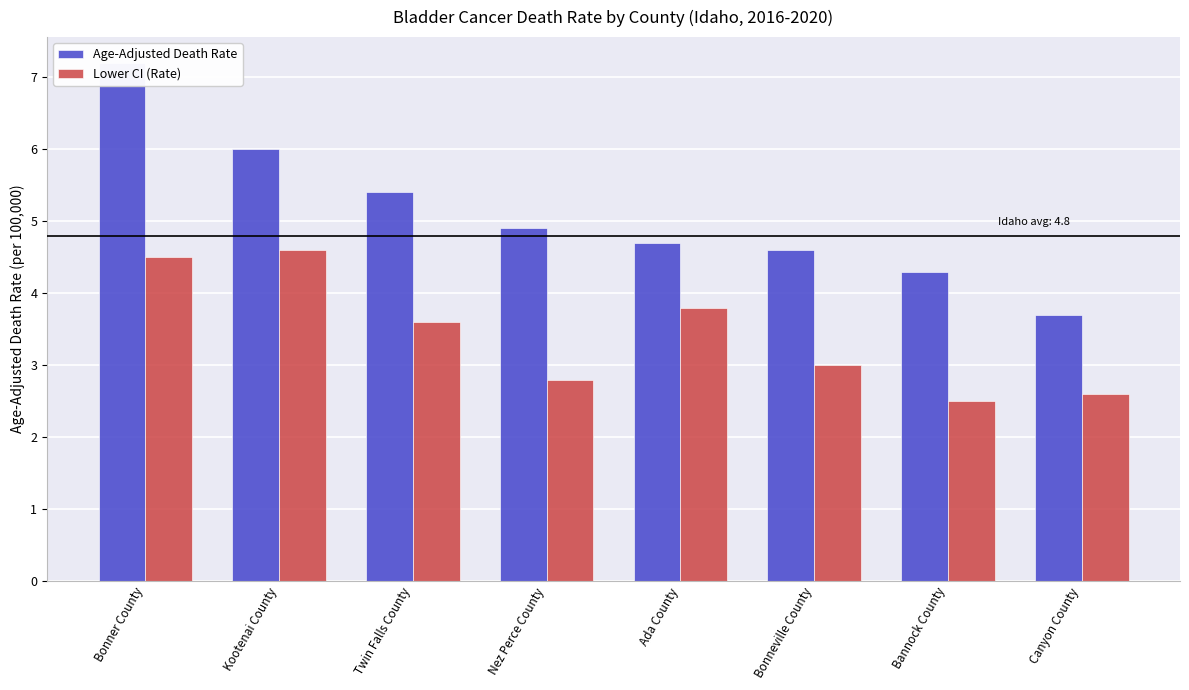

Rank the series by their maximum value, from highest to lowest.

Age-Adjusted Death Rate, Lower CI (Rate)